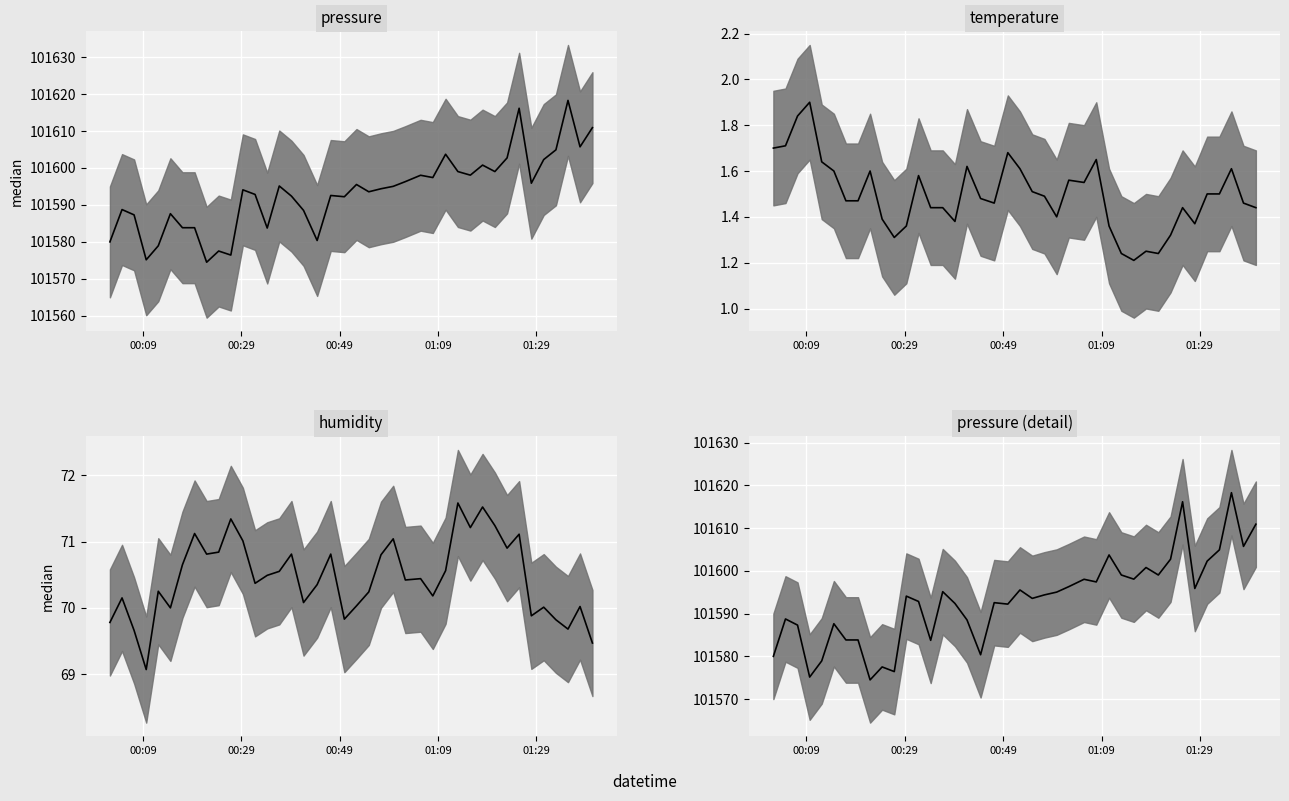

The temperature series shows 1.9 at 32. True or false?

False